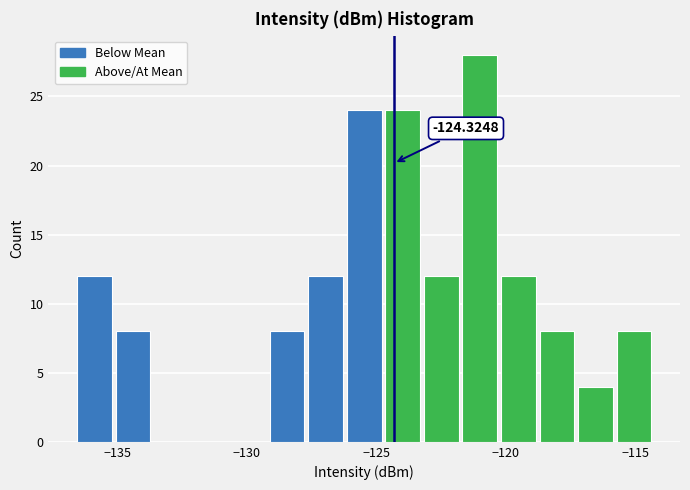

Read against the x-axis, roughly where is the centre of the tallest bar?

-121.0